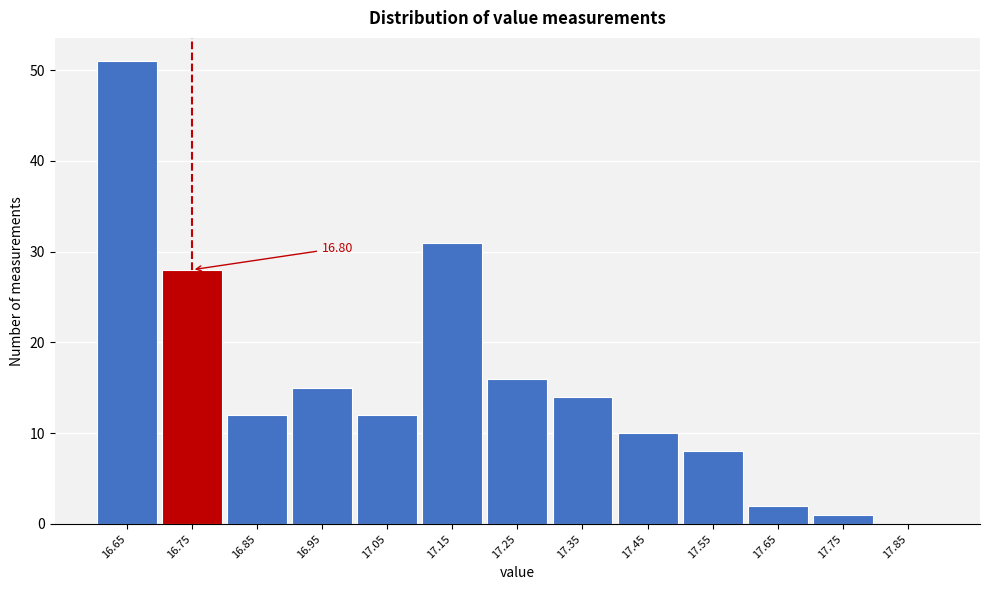

What is the sum of the values at 17.15 and 17.45?

41